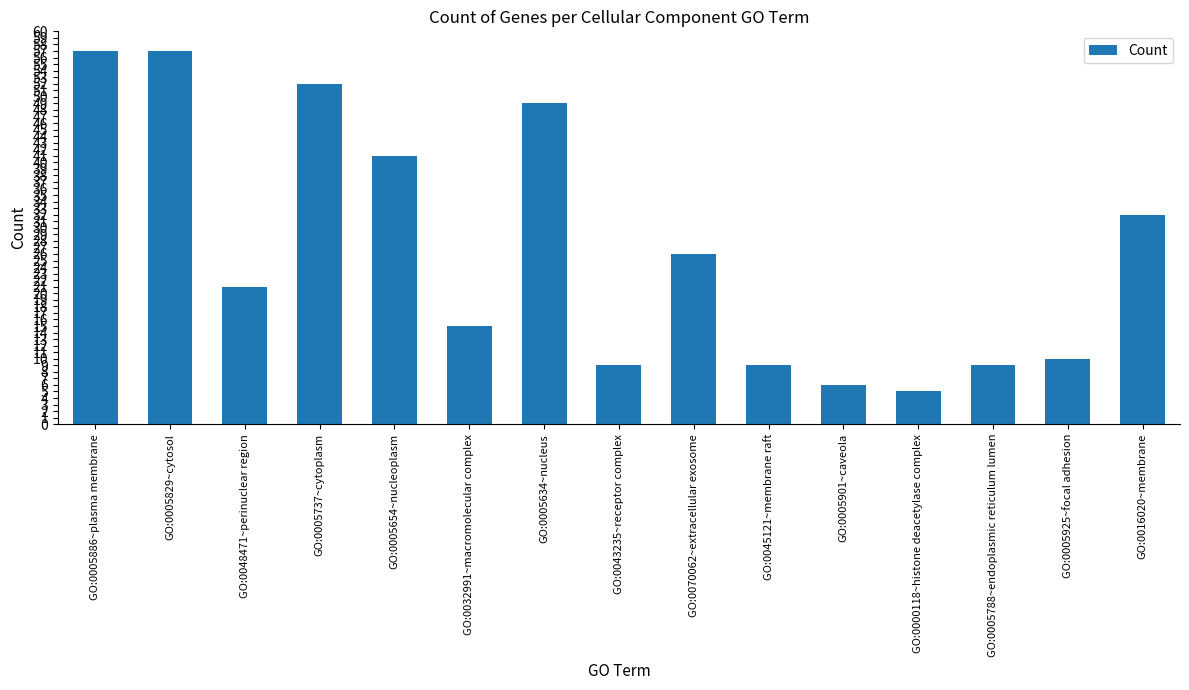

What is the greatest value displayed?

57